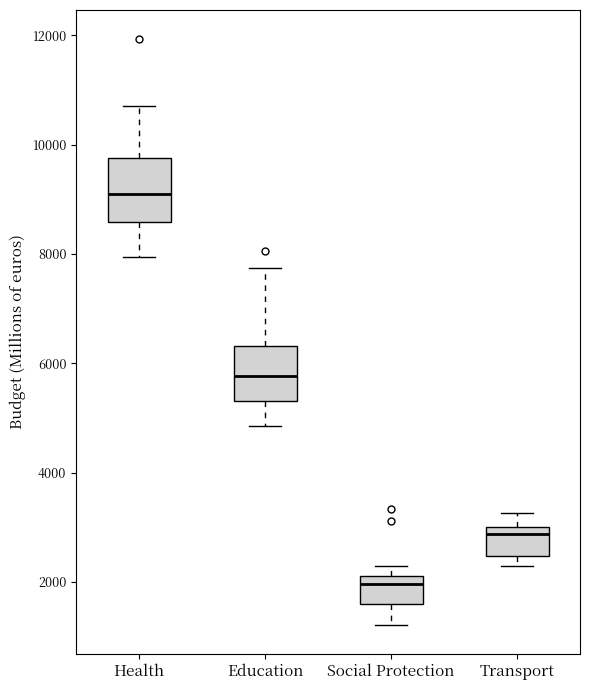

Reading left to right, read every box against the y-axis: the position of its median line, the range the box covers, and the ends of its whiskers. The values are not printed on the chart, so give them approximately, as read against the axis.

Health: median 9000, box 8600 to 9800, whiskers 8000 to 10800
Education: median 5800, box 5400 to 6400, whiskers 4800 to 7800
Social Protection: median 2000, box 1600 to 2200, whiskers 1200 to 2200 (just above the box's upper edge)
Transport: median 2800, box 2400 to 3000, whiskers 2200 to 3200